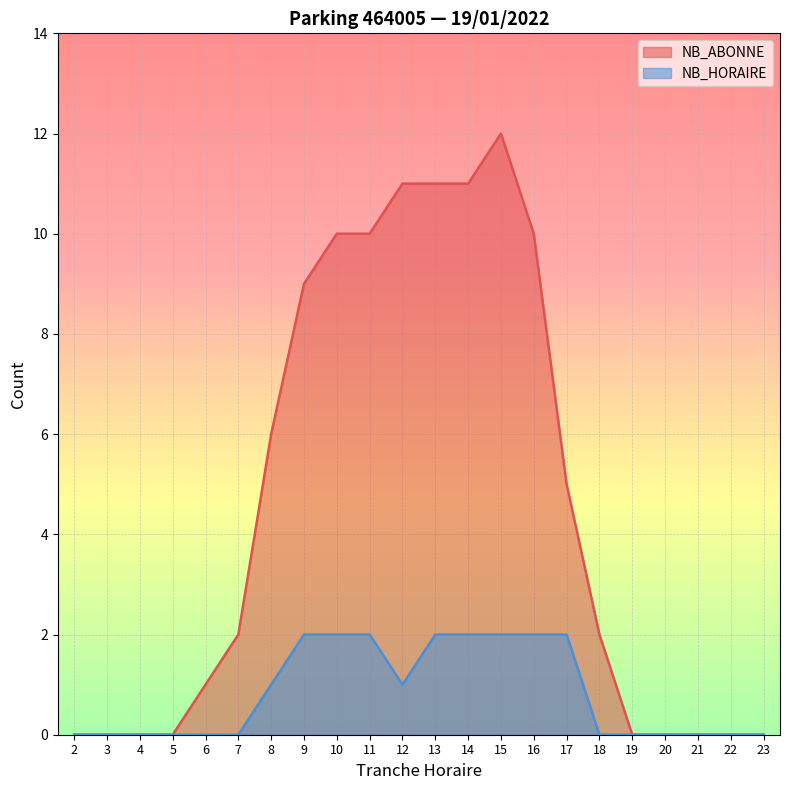

How many NB_HORAIRE values are between 0 and 2?

22